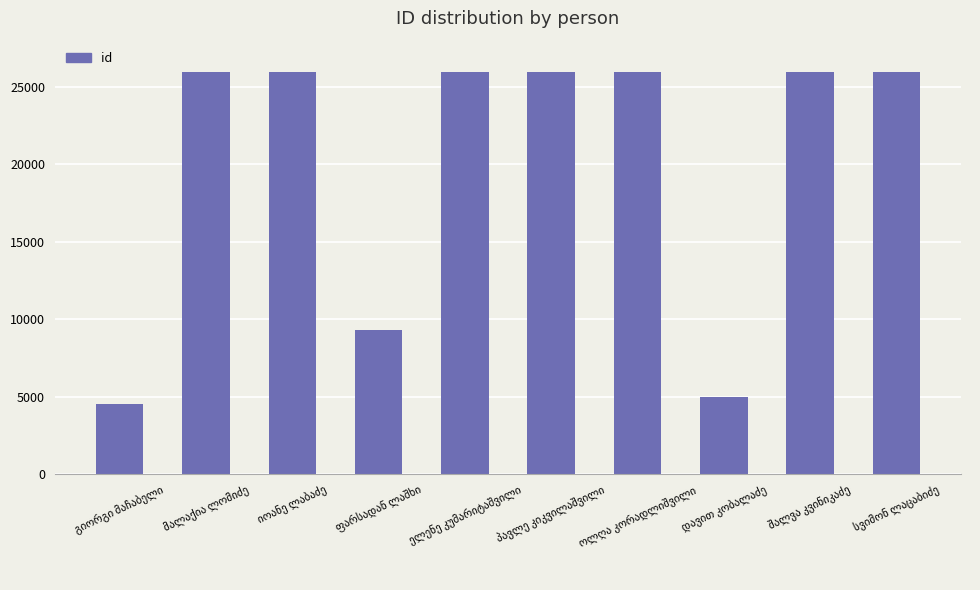

What is the greatest value displayed?

26001